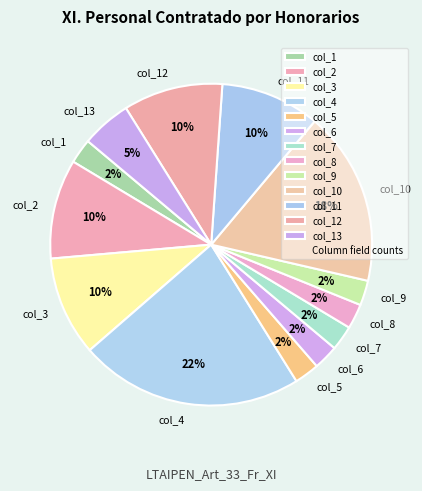

Combined, do col_11 and col_9 account for over 50%?

No